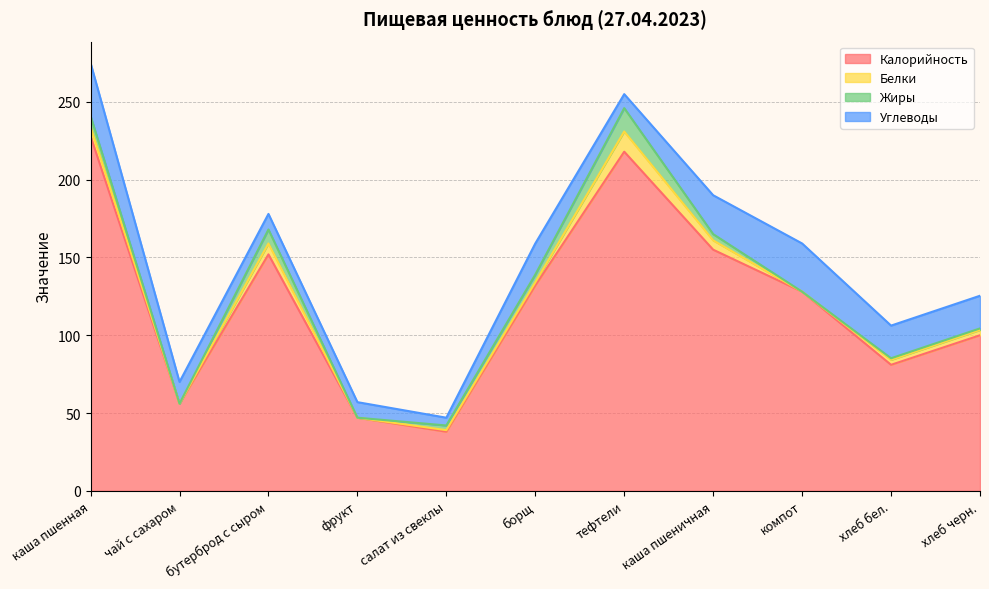

What is the label of the 5th point from the right?

тефтели